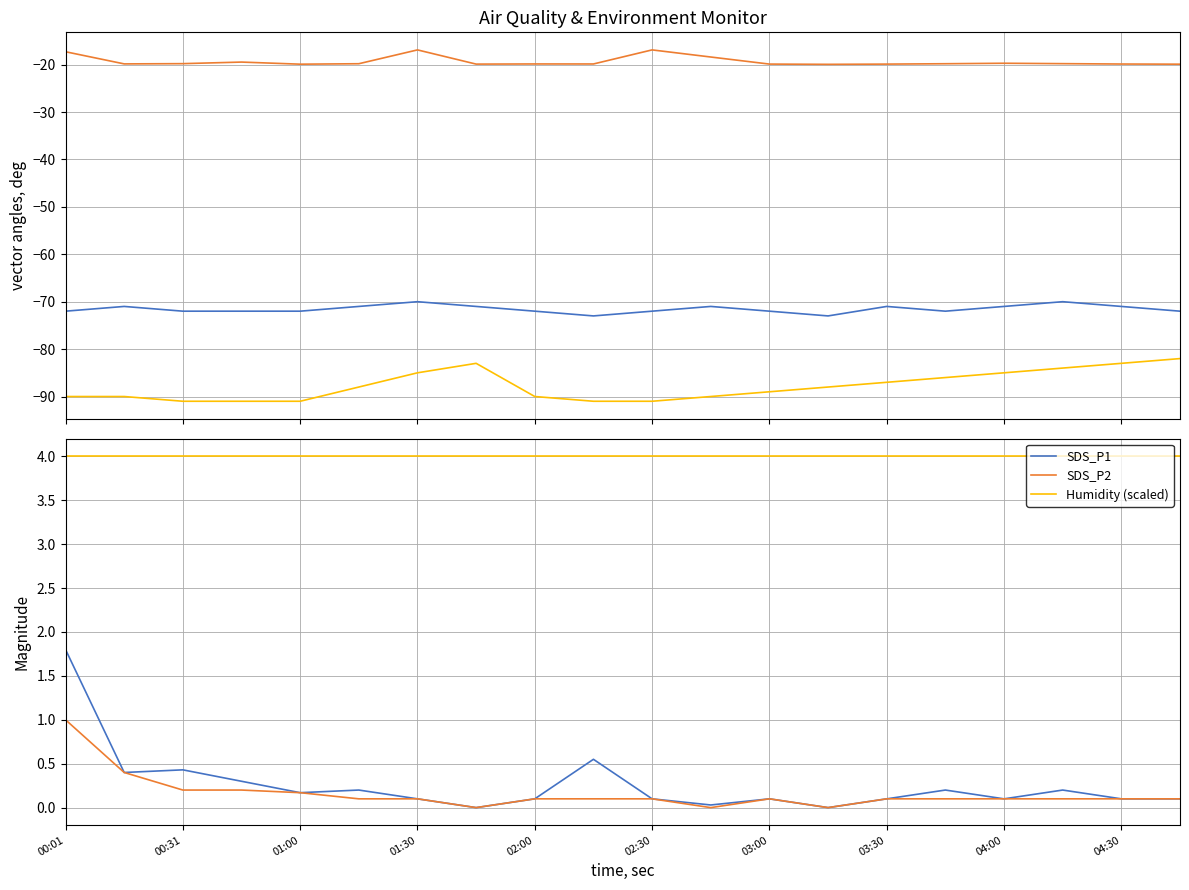

True or false: Max_cycle (scaled) and Temp (scaled) intersect in this chart.

False